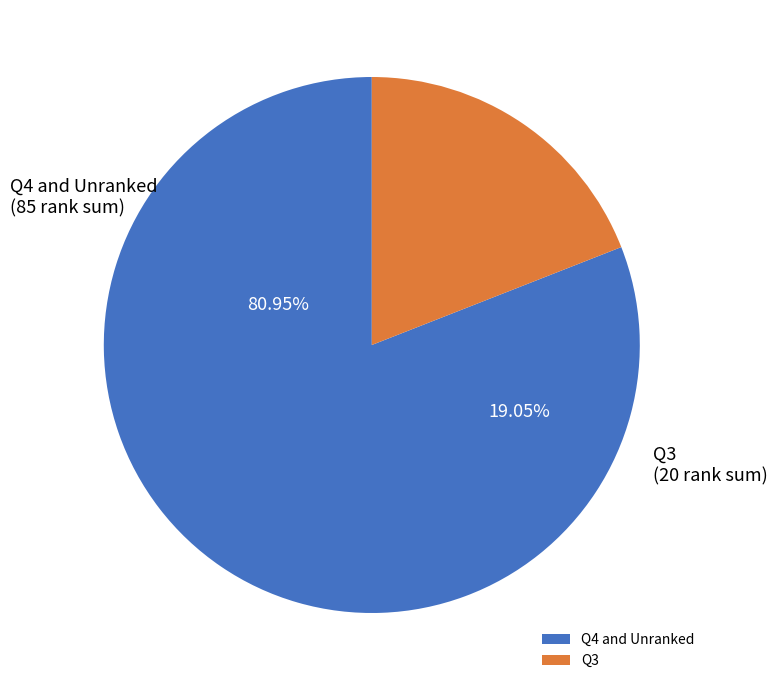

Does Q3 (Rank 6) account for over 50% of the chart?

No